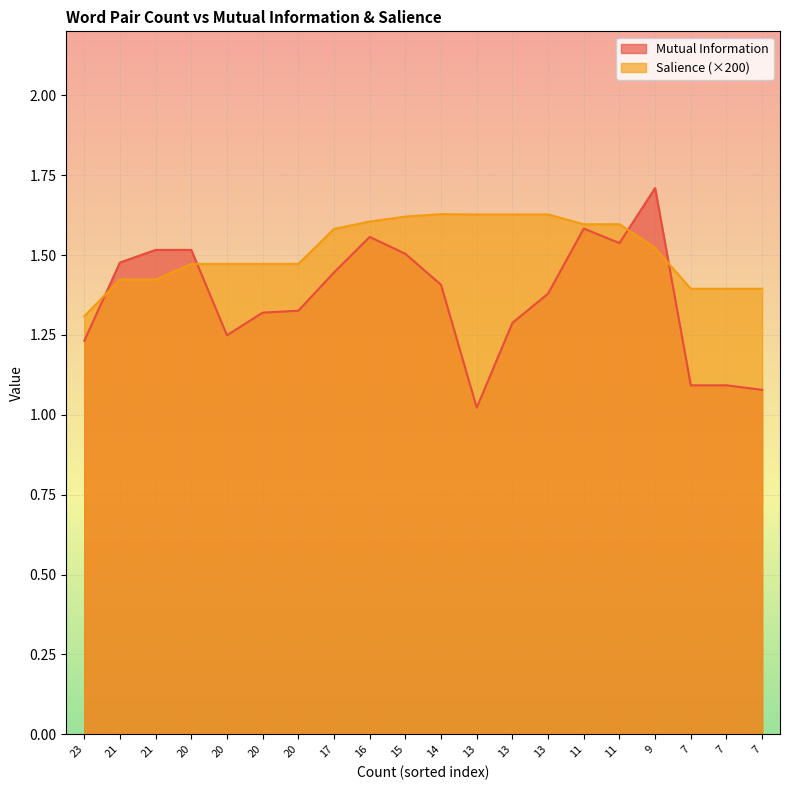

Where do Mutual Information and Salience first cross each other?

23 and 21